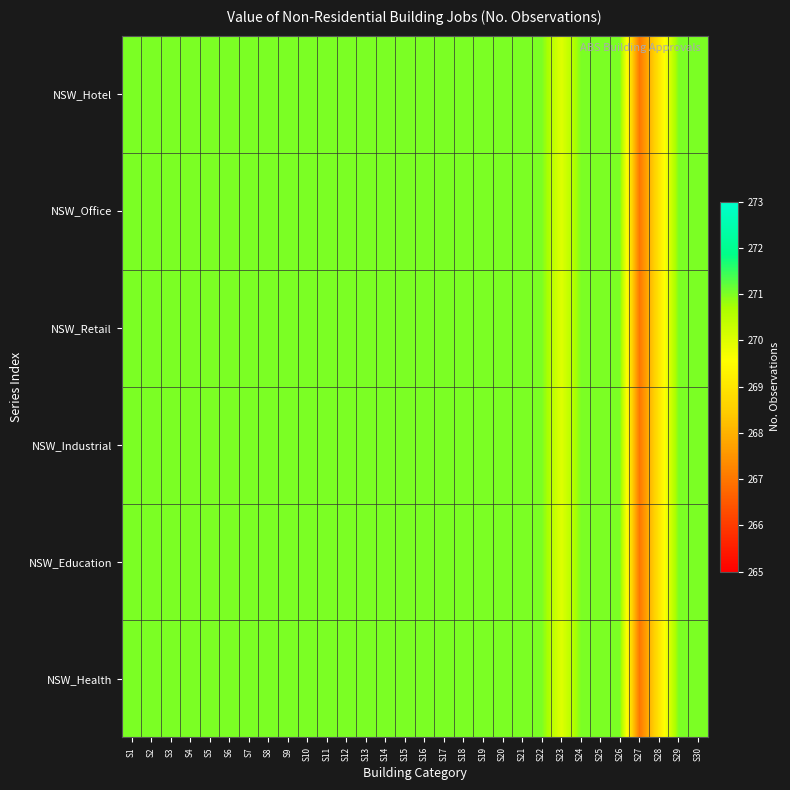

Reading left to right, list all the values displayed in this chart.

NSW_Hotel: S1=271	S2=271	S3=271	S4=271	S5=271	S6=271	S7=271	S8=271	S9=271	S10=271	S11=271	S12=271	S13=271	S14=271	S15=271	S16=271	S17=271	S18=271	S19=271	S20=271	S21=271	S22=271	S23=270	S24=271	S25=271	S26=271	S27=267	S28=269	S29=271	S30=271
NSW_Office: S1=271	S2=271	S3=271	S4=271	S5=271	S6=271	S7=271	S8=271	S9=271	S10=271	S11=271	S12=271	S13=271	S14=271	S15=271	S16=271	S17=271	S18=271	S19=271	S20=271	S21=271	S22=271	S23=270	S24=271	S25=271	S26=271	S27=267	S28=269	S29=271	S30=271
NSW_Retail: S1=271	S2=271	S3=271	S4=271	S5=271	S6=271	S7=271	S8=271	S9=271	S10=271	S11=271	S12=271	S13=271	S14=271	S15=271	S16=271	S17=271	S18=271	S19=271	S20=271	S21=271	S22=271	S23=270	S24=271	S25=271	S26=271	S27=267	S28=269	S29=271	S30=271
NSW_Industrial: S1=271	S2=271	S3=271	S4=271	S5=271	S6=271	S7=271	S8=271	S9=271	S10=271	S11=271	S12=271	S13=271	S14=271	S15=271	S16=271	S17=271	S18=271	S19=271	S20=271	S21=271	S22=271	S23=270	S24=271	S25=271	S26=271	S27=267	S28=269	S29=271	S30=271
NSW_Education: S1=271	S2=271	S3=271	S4=271	S5=271	S6=271	S7=271	S8=271	S9=271	S10=271	S11=271	S12=271	S13=271	S14=271	S15=271	S16=271	S17=271	S18=271	S19=271	S20=271	S21=271	S22=271	S23=270	S24=271	S25=271	S26=271	S27=267	S28=269	S29=271	S30=271
NSW_Health: S1=271	S2=271	S3=271	S4=271	S5=271	S6=271	S7=271	S8=271	S9=271	S10=271	S11=271	S12=271	S13=271	S14=271	S15=271	S16=271	S17=271	S18=271	S19=271	S20=271	S21=271	S22=271	S23=270	S24=271	S25=271	S26=271	S27=267	S28=269	S29=271	S30=271